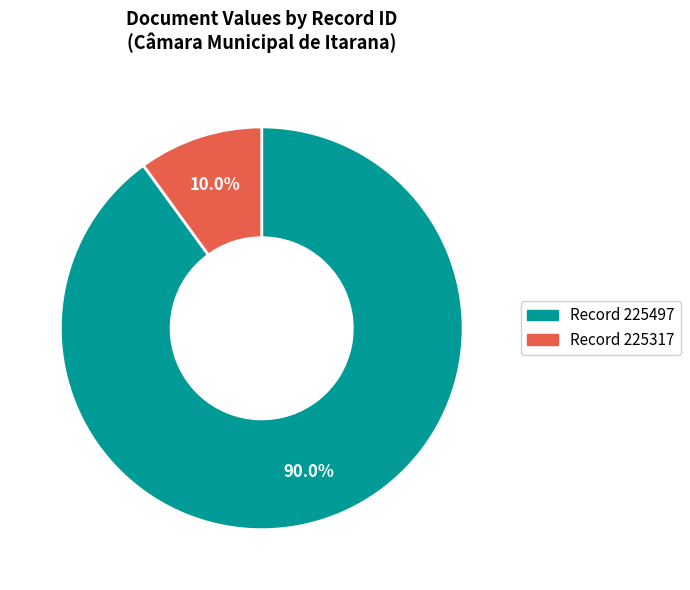

Which category has the biggest portion of the pie?

Record 225497